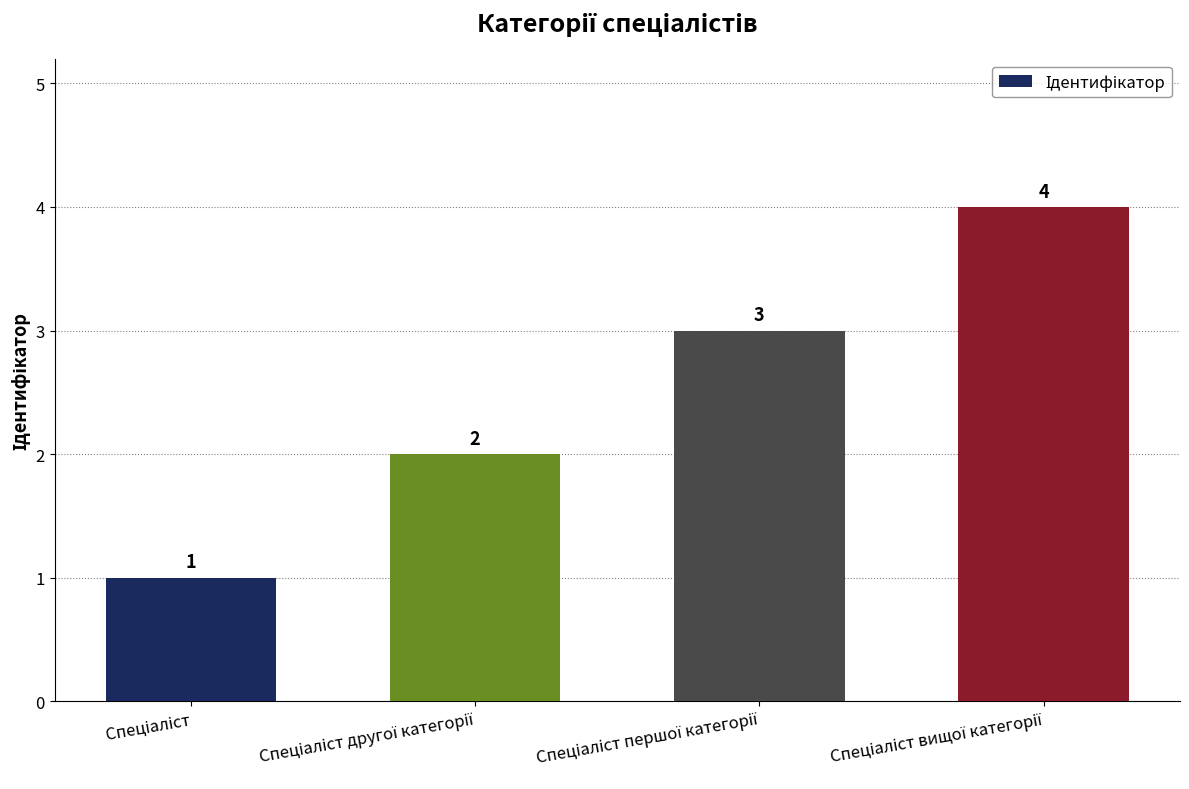

What is the sum of all values?

10